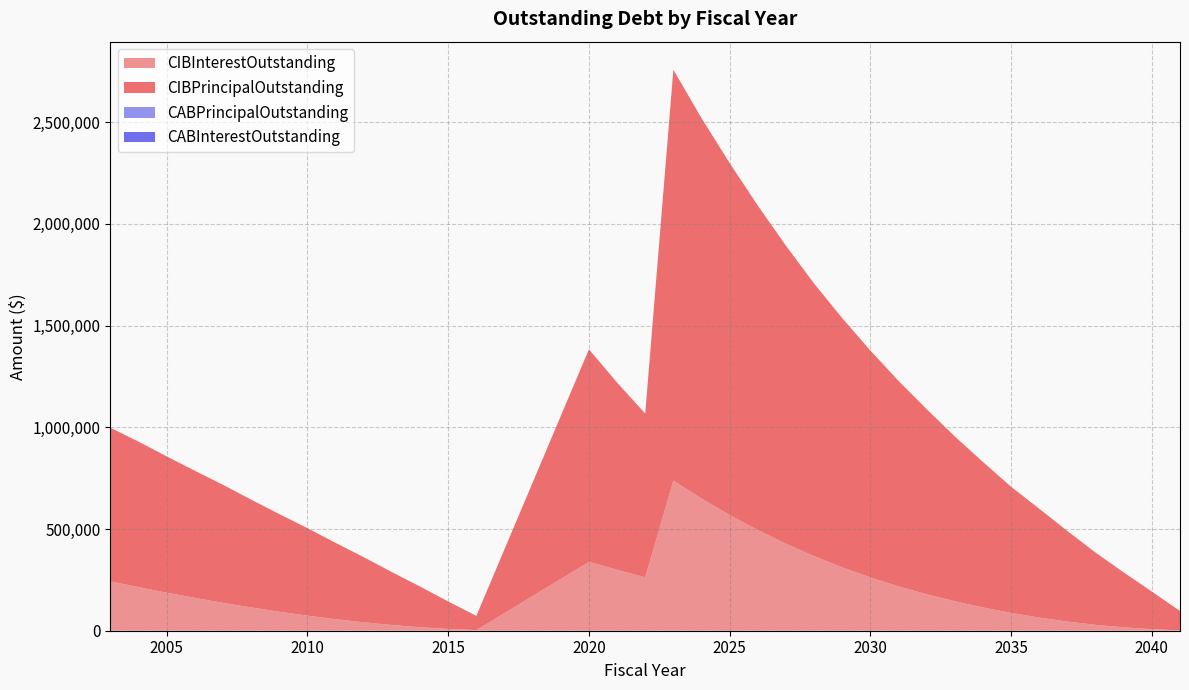

Reading right to left, extract all data points from this chart.

CIBInterestOutstanding: 2041=1900.0	2040=7500.0	2039=16600.0	2038=29100.0	2037=45100.0	2036=64700.0	2035=87800.0	2034=114500.0	2033=145000.0	2032=179400.0	2031=218300.0	2030=262325.0	2029=311725.0	2028=366750.0	2027=427775.0	2026=495175.0	2025=569200.0	2024=650100.0	2023=738250.0	2022=262825.0	2021=299955.0	2020=338585.0	2016=3010.0	2015=8815.0	2014=17285.0	2013=28215.0	2012=41455.0	2011=56812.5	2010=74205.0	2009=93447.5	2008=114440.0	2007=137182.5	2006=161432.5	2005=187167.5	2004=214387.5	2003=242927.5
CIBPrincipalOutstanding: 2041=95000.0	2040=185000.0	2039=270000.0	2038=355000.0	2037=445000.0	2036=535000.0	2035=620000.0	2034=715000.0	2033=810000.0	2032=910000.0	2031=1010000.0	2030=1115000.0	2029=1225000.0	2028=1340000.0	2027=1465000.0	2026=1595000.0	2025=1730000.0	2024=1870000.0	2023=2020000.0	2022=805000.0	2021=920000.0	2020=1045000.0	2016=70000.0	2015=135000.0	2014=200000.0	2013=260000.0	2012=320000.0	2011=375000.0	2010=430000.0	2009=480000.0	2008=530000.0	2007=580000.0	2006=625000.0	2005=670000.0	2004=715000.0	2003=755000.0
CABPrincipalOutstanding: 2041=0.0	2040=0.0	2039=0.0	2038=0.0	2037=0.0	2036=0.0	2035=0.0	2034=0.0	2033=0.0	2032=0.0	2031=0.0	2030=0.0	2029=0.0	2028=0.0	2027=0.0	2026=0.0	2025=0.0	2024=0.0	2023=0.0	2022=0.0	2021=0.0	2020=0.0	2016=0.0	2015=0.0	2014=0.0	2013=0.0	2012=0.0	2011=0.0	2010=0.0	2009=0.0	2008=0.0	2007=0.0	2006=0.0	2005=0.0	2004=0.0	2003=0.0
CABInterestOutstanding: 2041=0.0	2040=0.0	2039=0.0	2038=0.0	2037=0.0	2036=0.0	2035=0.0	2034=0.0	2033=0.0	2032=0.0	2031=0.0	2030=0.0	2029=0.0	2028=0.0	2027=0.0	2026=0.0	2025=0.0	2024=0.0	2023=0.0	2022=0.0	2021=0.0	2020=0.0	2016=0.0	2015=0.0	2014=0.0	2013=0.0	2012=0.0	2011=0.0	2010=0.0	2009=0.0	2008=0.0	2007=0.0	2006=0.0	2005=0.0	2004=0.0	2003=0.0